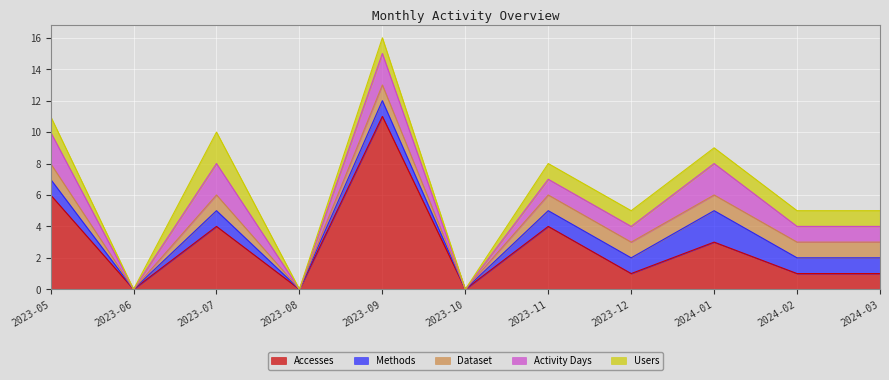

True or false: Dataset and Users cross at least once.

False